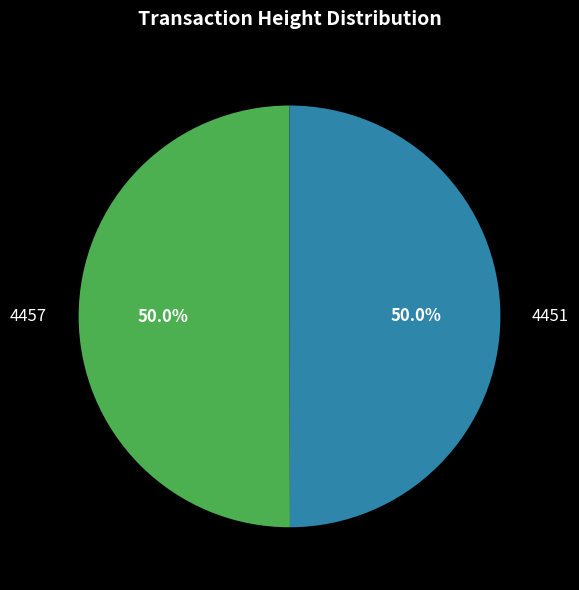

Is the sum of 4457 and 4451 greater than half?

Yes